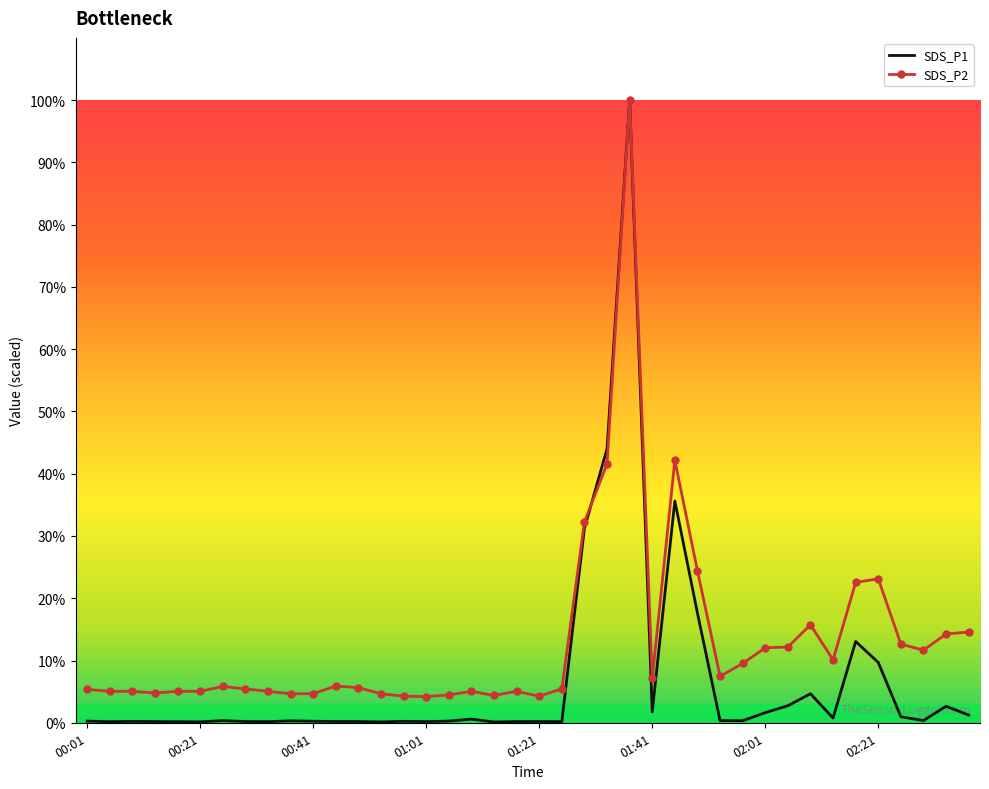

What are all the series names shown in the legend?

SDS_P1, SDS_P2